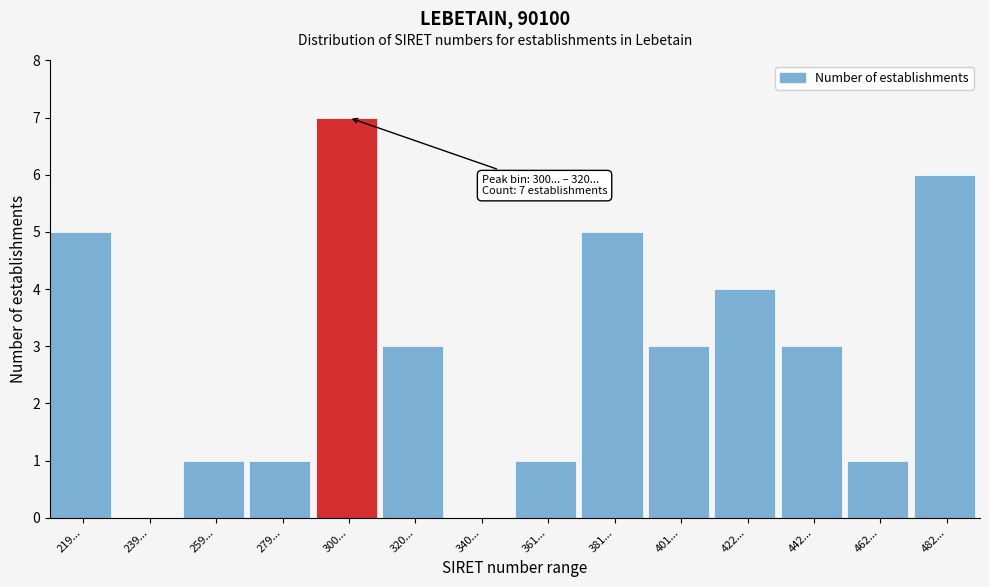

Reading left to right, extract all data points from this chart.

219...=5	239...=0	259...=1	279...=1	300...=7	320...=3	340...=0	361...=1	381...=5	401...=3	422...=4	442...=3	462...=1	482...=6